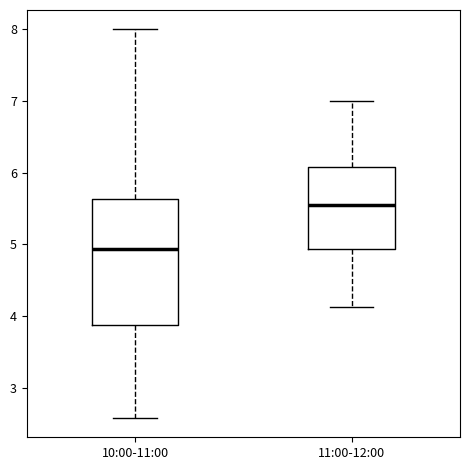

Comparing the boxes themselves (not the whiskers), which one is the tallest?

10:00-11:00